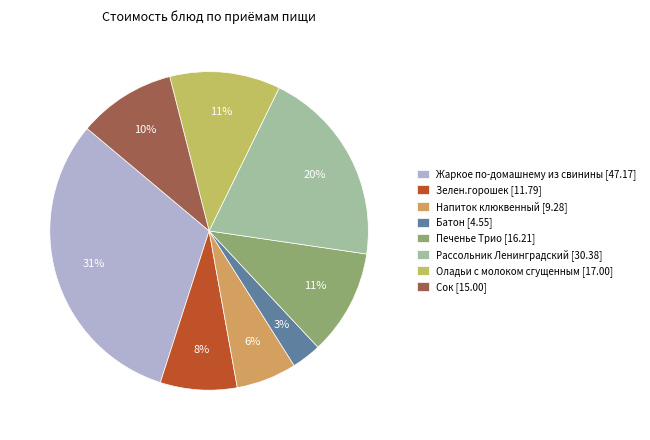

Is there a majority slice in this chart?

No